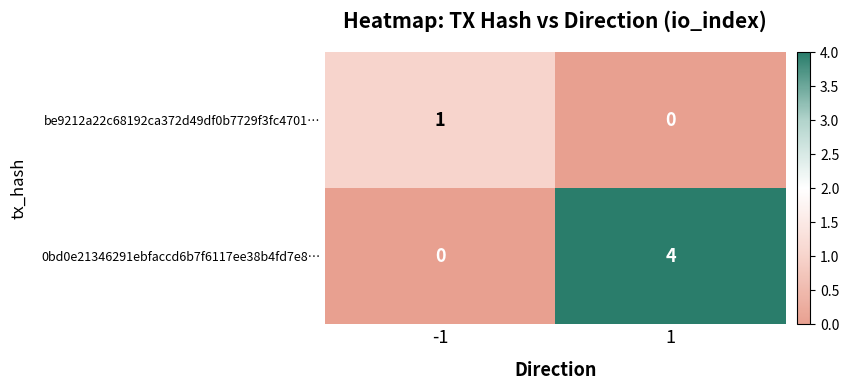

What is the difference between the 0bd0e21346291ebfaccd6b7f6117ee38b4fd7e8… values at -1 and 1?

4